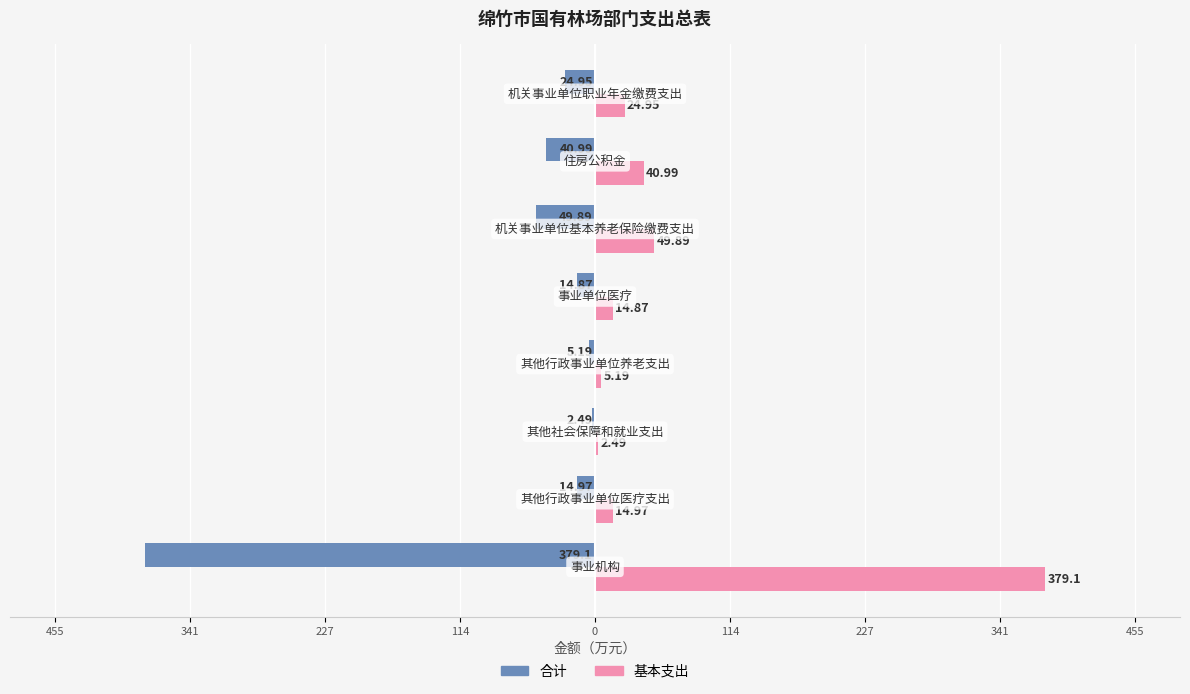

What are all the series names shown in the legend?

合计, 基本支出